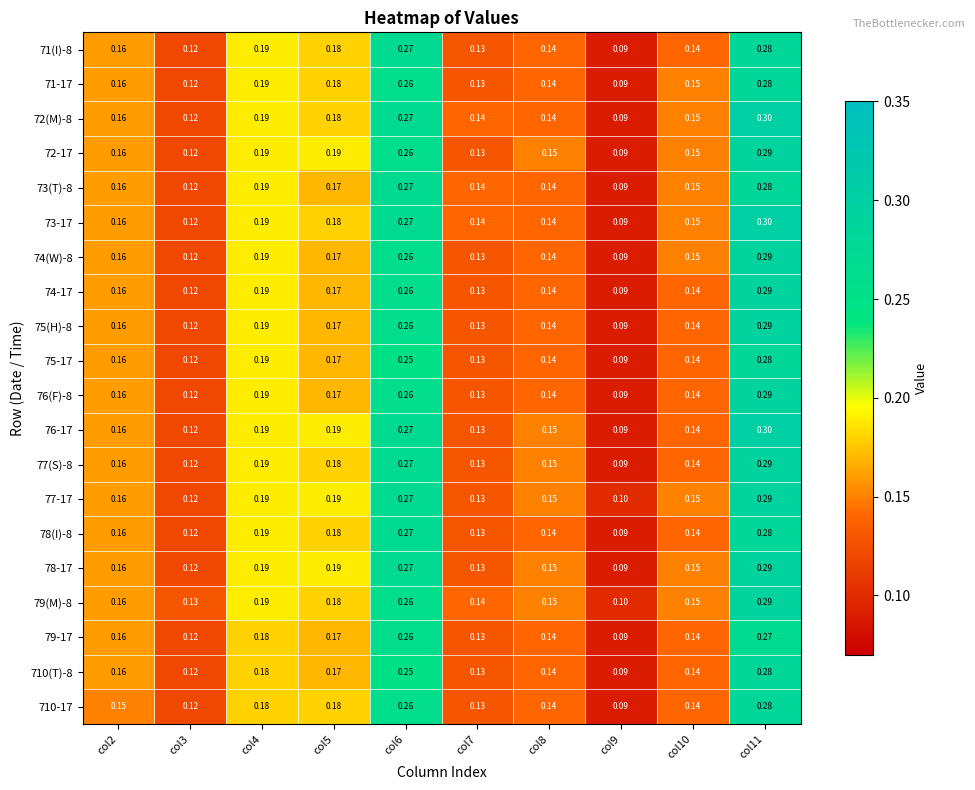

Is the value of 75(H)-8 at col7 greater than the value of 79-17 at col9?

Yes